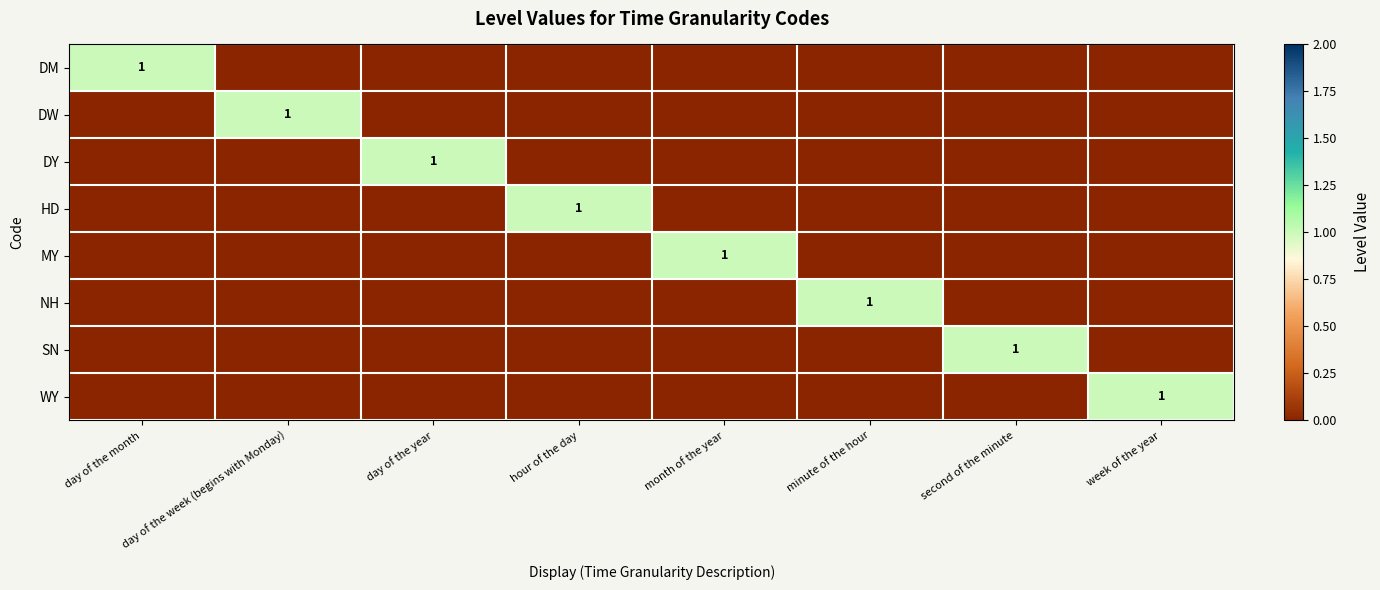

At which label is HD closest to 0?

day of the month